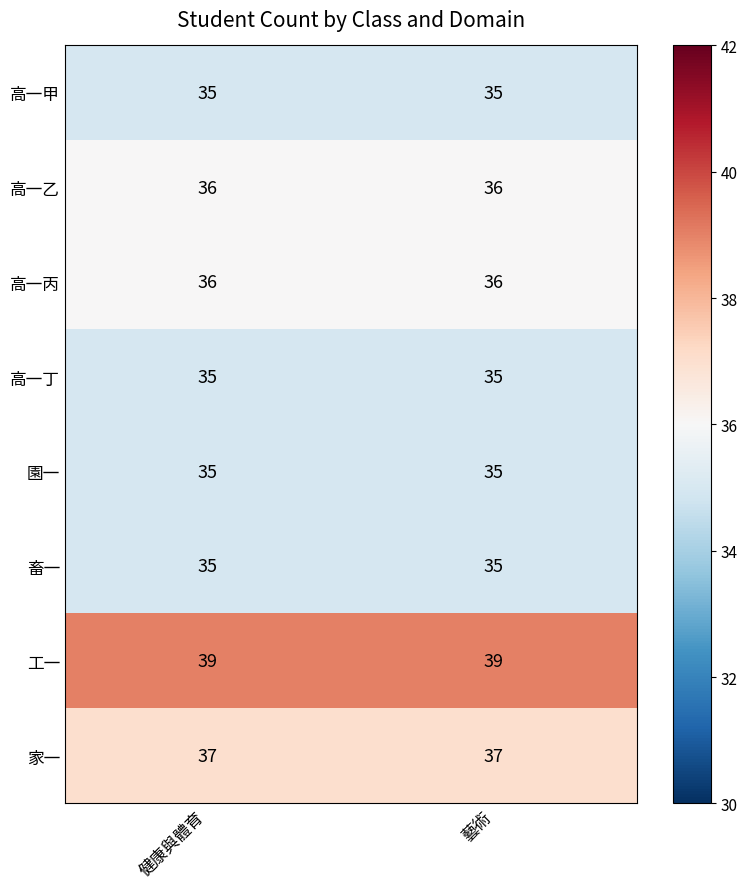

What is the spread (max minus min) of values at 健康與體育?

4